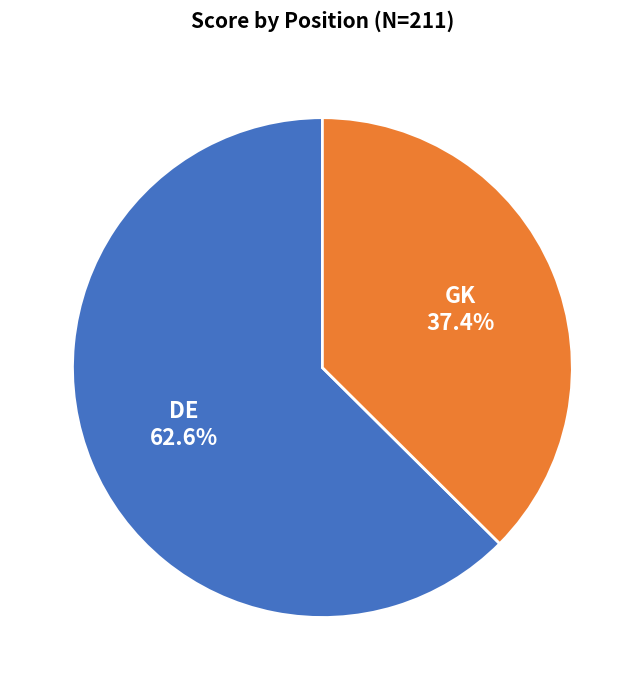

Is there a majority slice in this chart?

Yes